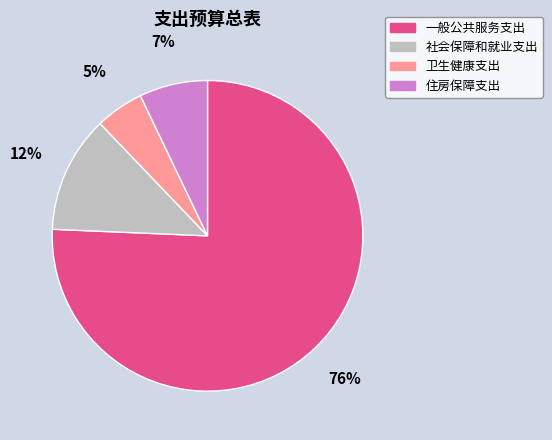

What is the smallest slice in the pie chart?

卫生健康支出